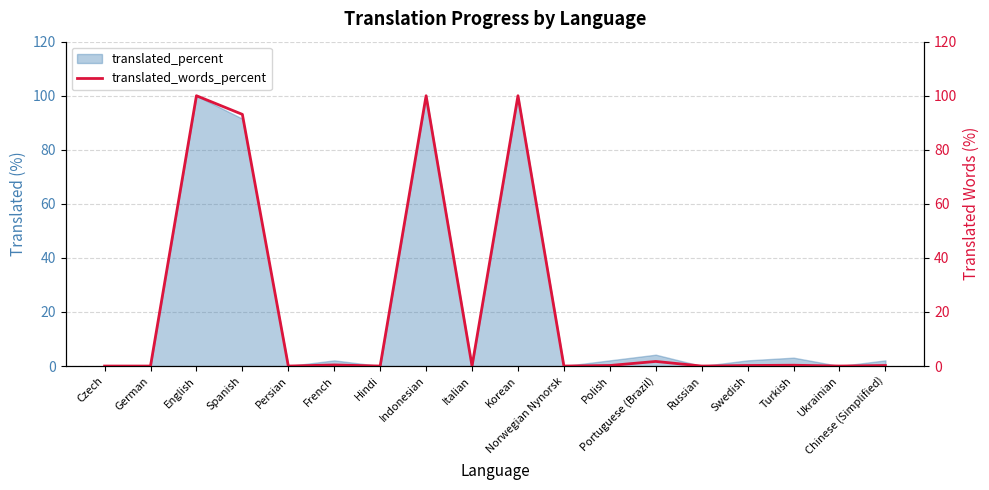

The chart shows a value of 0.3 at Polish. True or false?

False